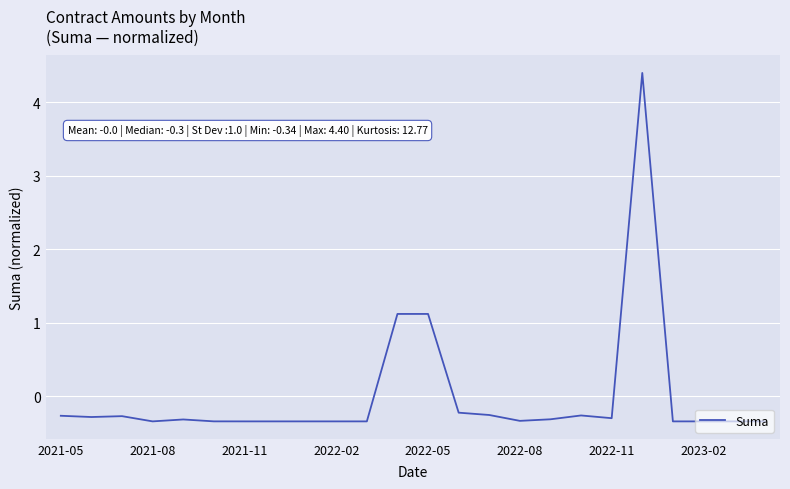

What is the difference between the second highest and minimum values?

1.5